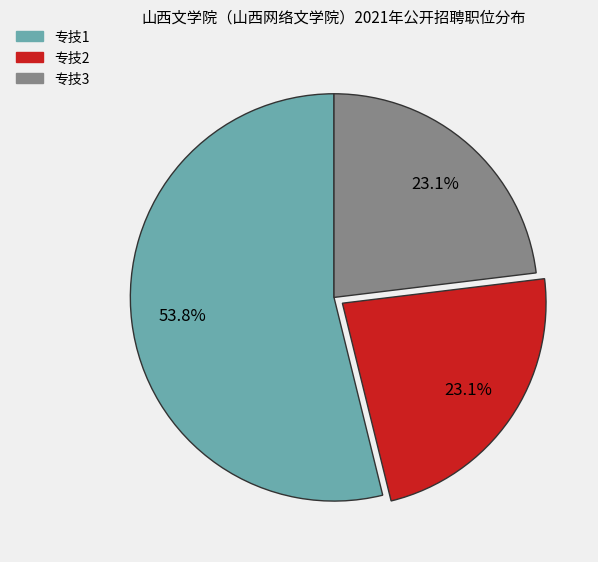

Is there a majority slice in this chart?

Yes